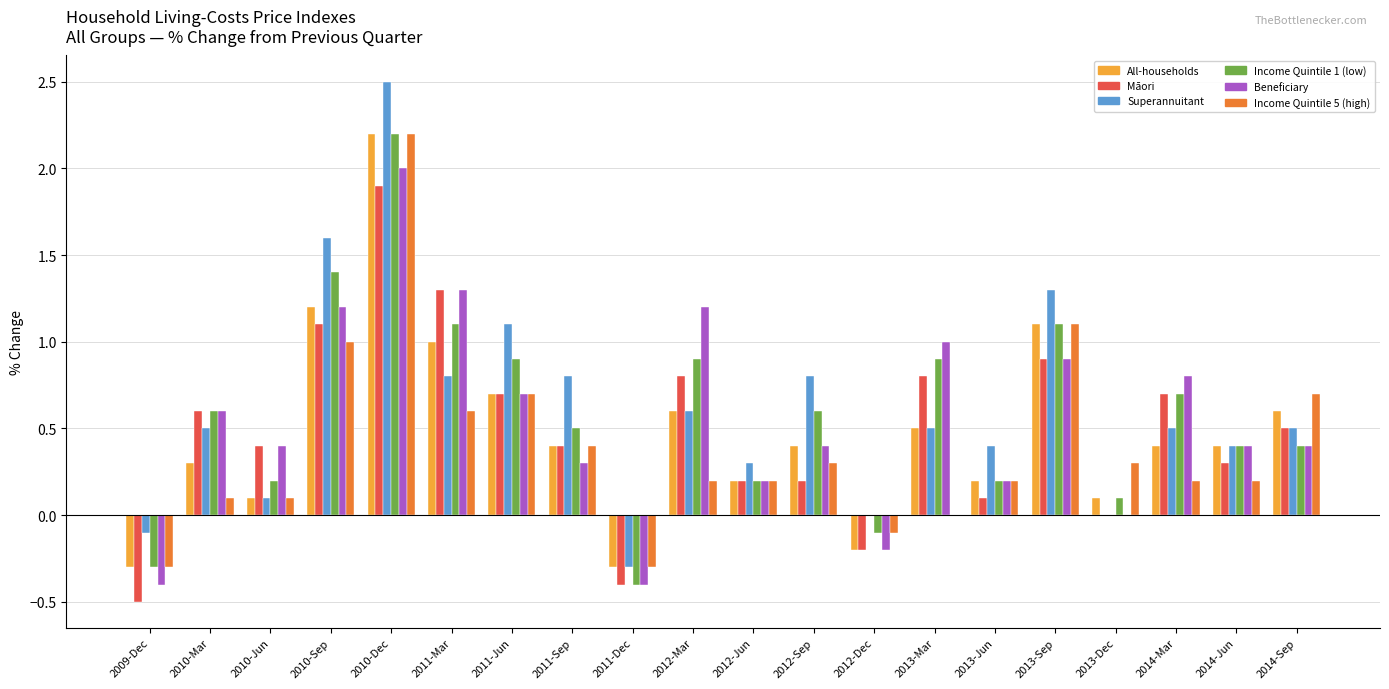

At which category does the chart reach its peak across all series?

2010-Dec